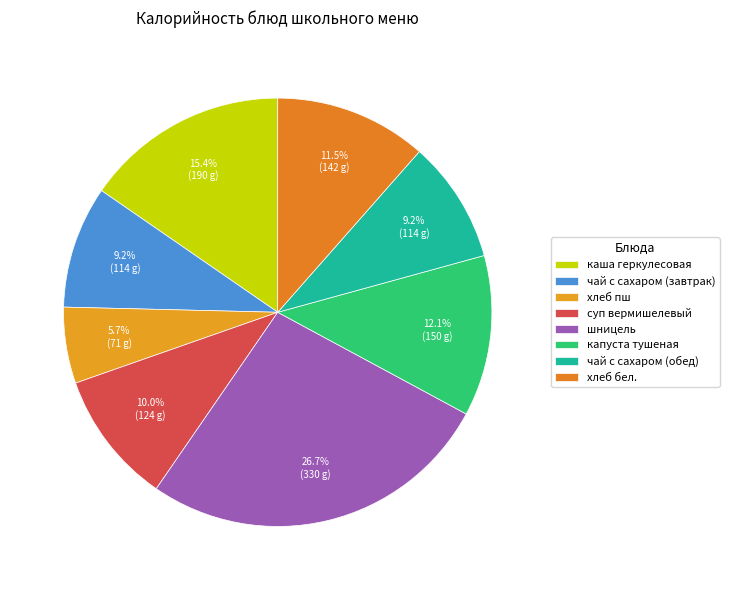

What percentage is the хлеб бел. slice, to the nearest percent?

11%